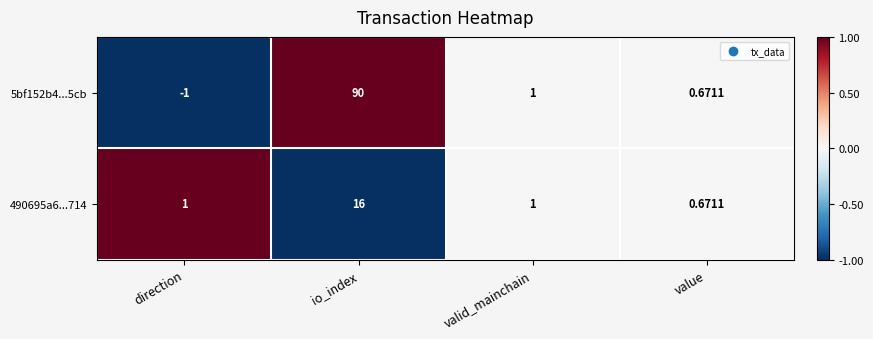

List the labels in order of 5bf152b4...5cb value, smallest first.

direction, value, valid_mainchain, io_index